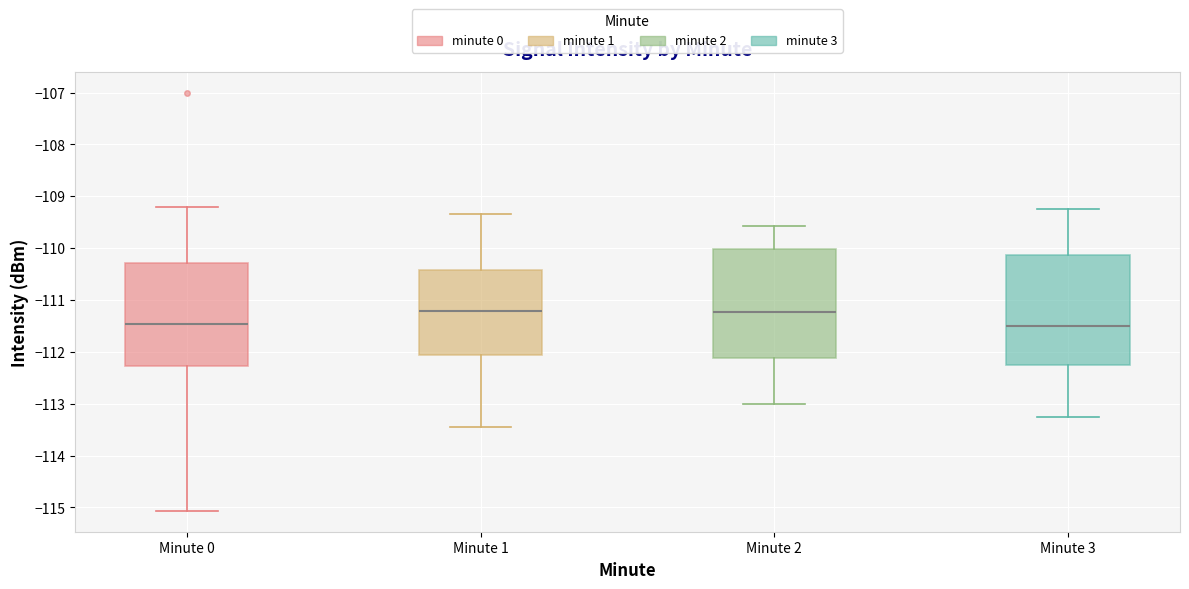

Reading left to right, transcribe this box plot: for each box, give where its median line is, the range the box spans, and where its two whiskers end, as read against the y-axis. The values are not printed on the chart, so give them approximately, as read against the axis.

Minute 0: median -111.5, box -112.3 to -110.3, whiskers -115.1 to -109.2
Minute 1: median -111.2, box -112.1 to -110.4, whiskers -113.5 to -109.3
Minute 2: median -111.2, box -112.1 to -110.0, whiskers -113.0 to -109.6
Minute 3: median -111.5, box -112.2 to -110.1, whiskers -113.2 to -109.2